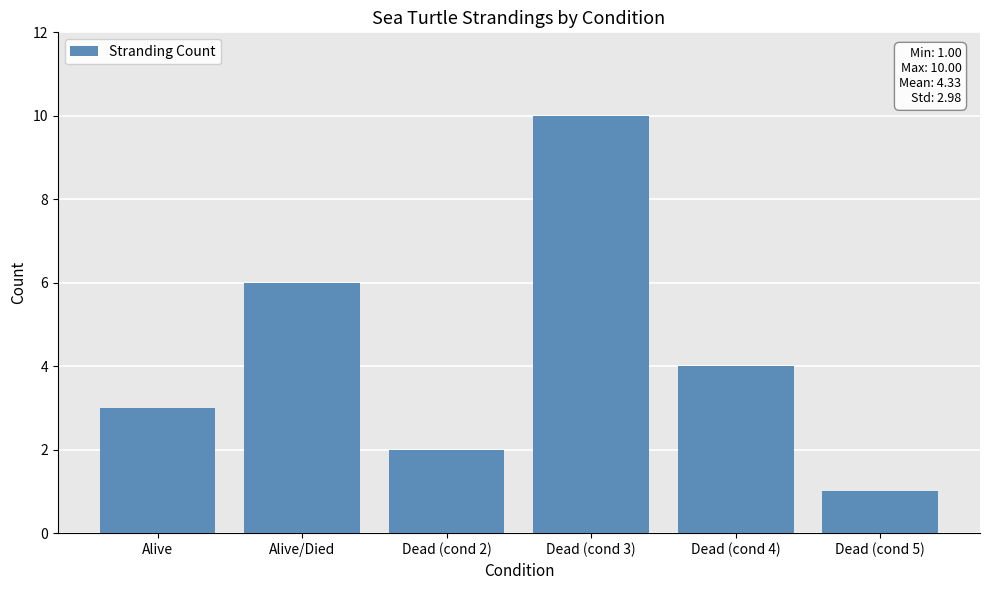

Where does the data first go above 4?

Alive/Died